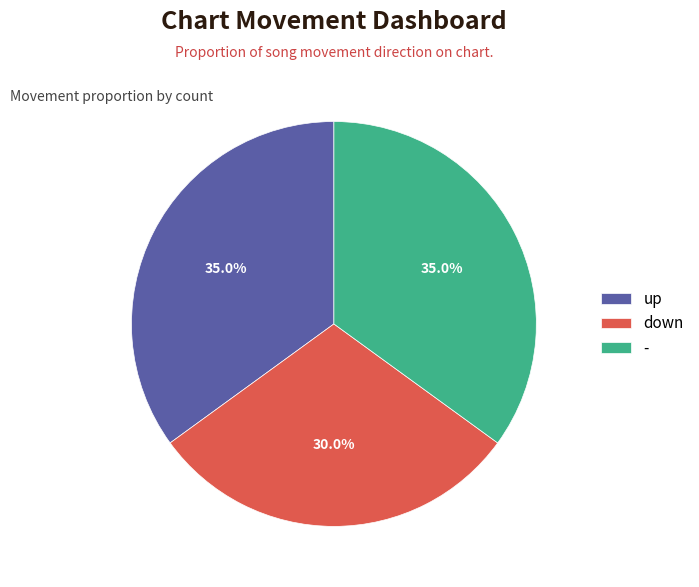

To the nearest percent, what percentage of the pie is -?

35%